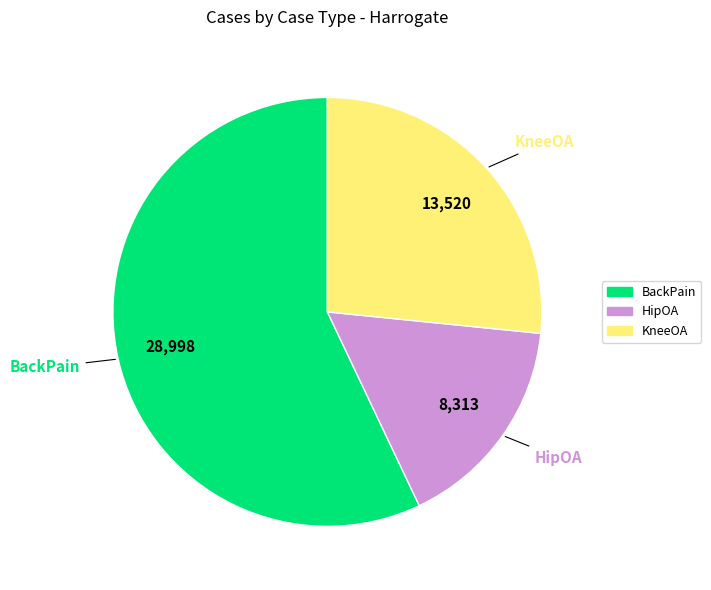

Between HipOA and KneeOA, which is larger?

KneeOA